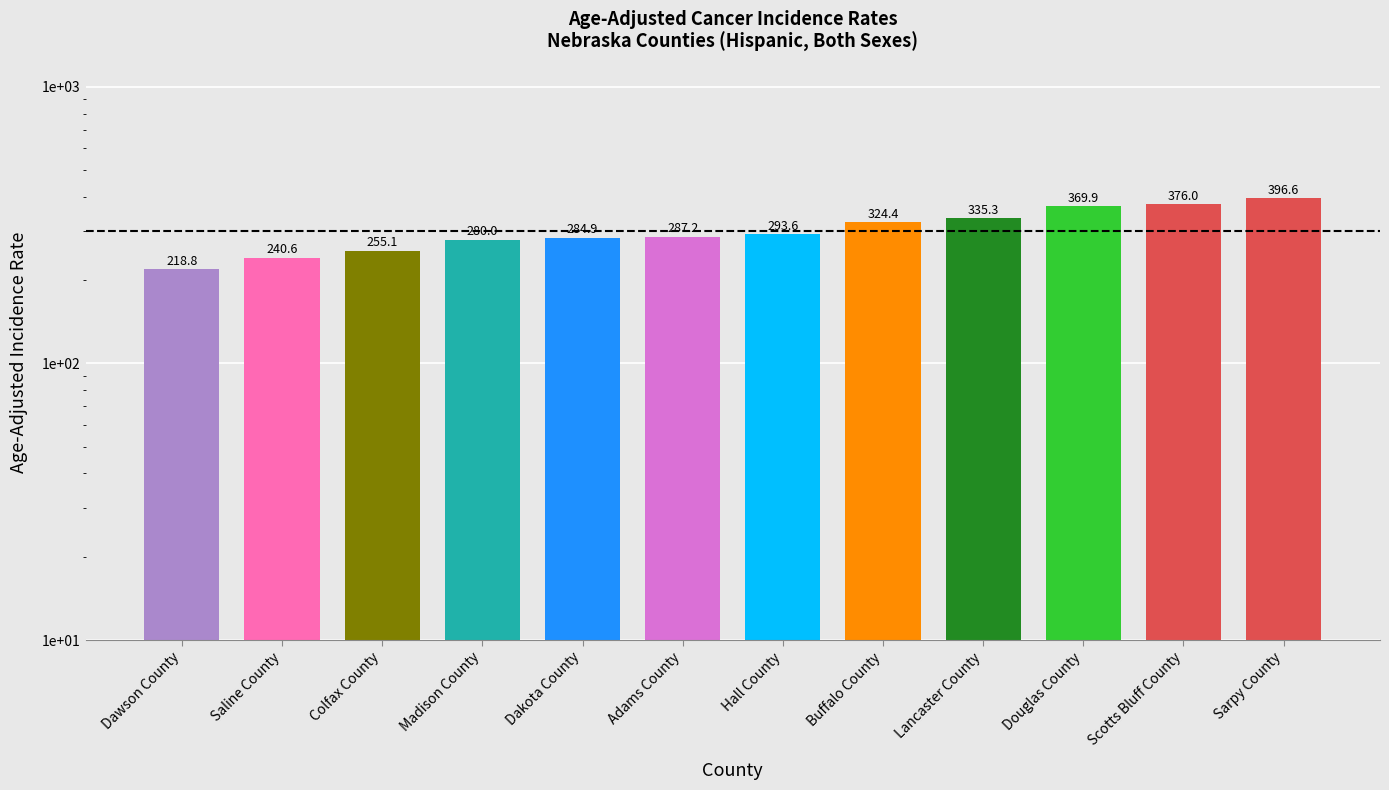

At which category does the chart reach its peak across all series?

Sarpy County